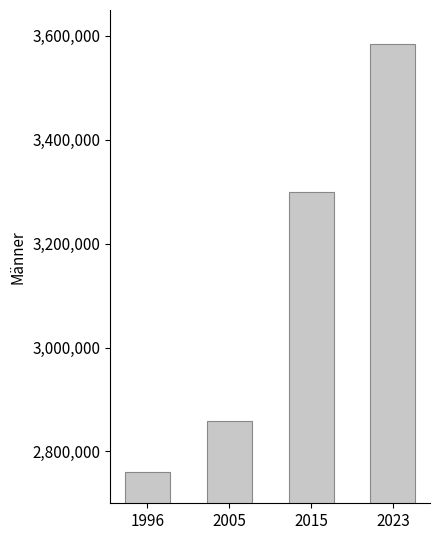

What is the difference between the values at 2015 and 1996?

538620